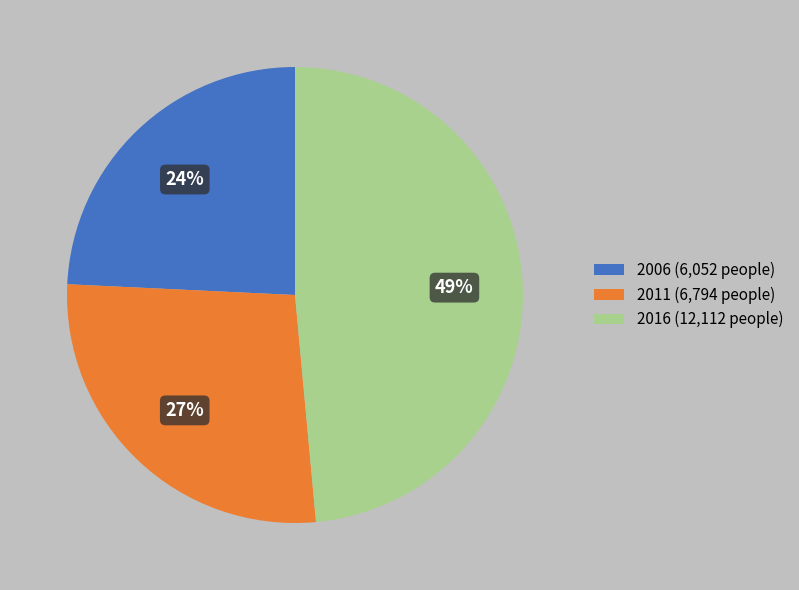

To the nearest percent, what is the average slice percentage?

33%